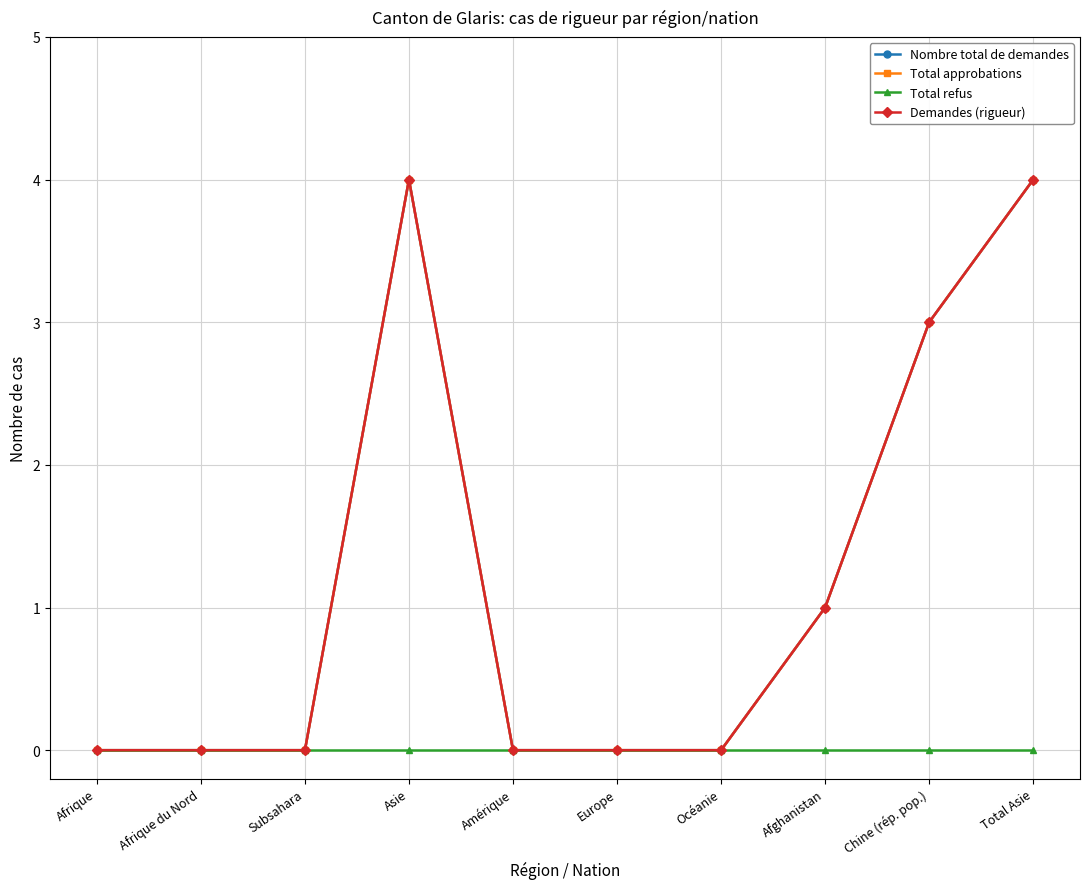

What is the label of the 9th point from the right?

Afrique du Nord